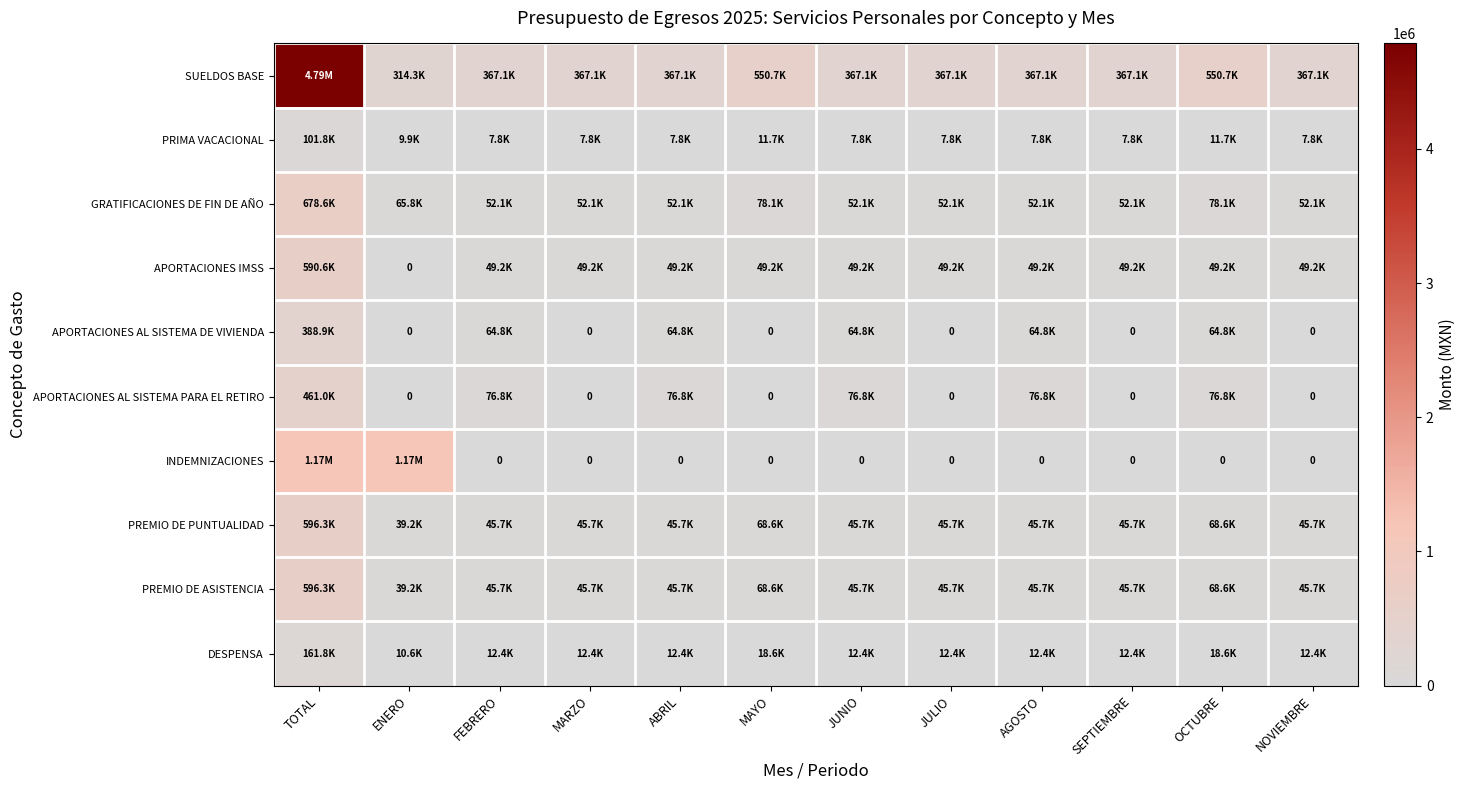

True or false: GRATIFICACIONES DE FIN DE AÑO has a value of 76944.2 at MARZO.

False